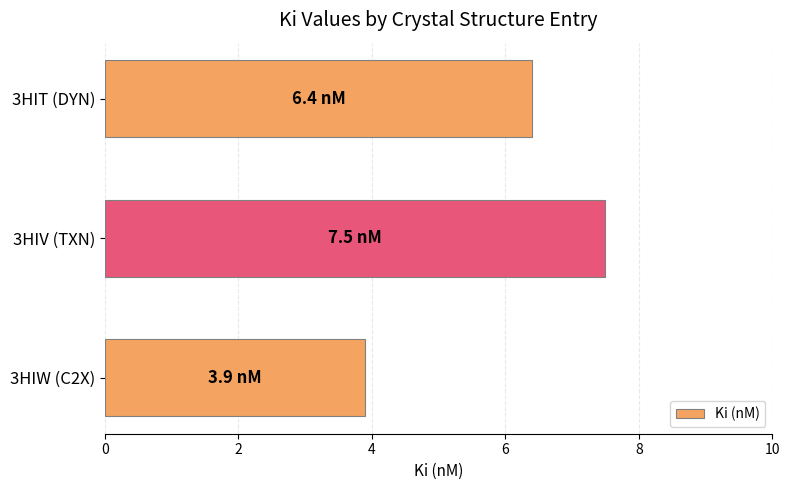

Approximately how many times larger is the value at 3HIT (DYN) compared to 3HIW (C2X)?

1.6